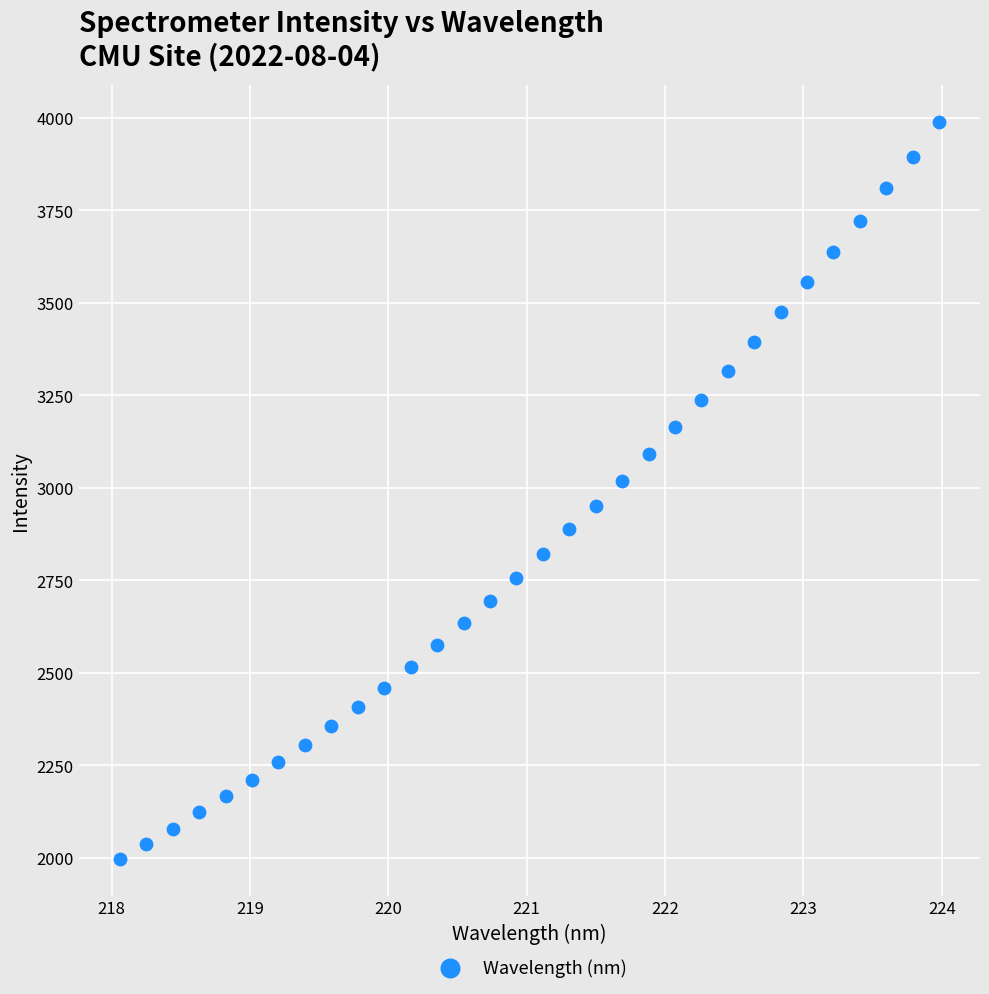

What is the range of Y values (max minus min)?

1991.0